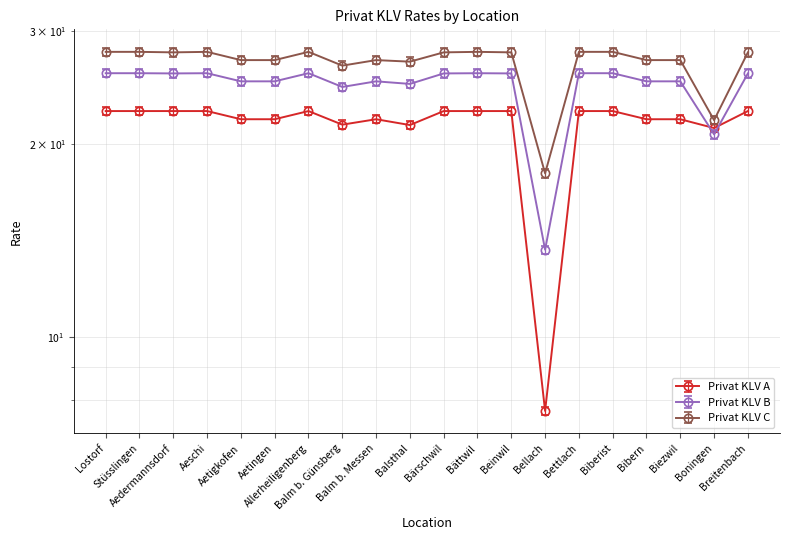

Reading left to right, what are all the values shown in this chart?

Privat KLV A: 22.5	22.5	22.5	22.5	21.9	21.9	22.5	21.4	21.9	21.4	22.5	22.5	22.5	7.7	22.5	22.5	21.9	21.9	21.2	22.5
Privat KLV B: 25.8	25.8	25.8	25.8	25.0	25.0	25.8	24.5	25.0	24.8	25.8	25.8	25.8	13.7	25.8	25.8	25.0	25.0	20.7	25.8
Privat KLV C: 27.8	27.8	27.8	27.8	27.0	27.0	27.8	26.5	27.0	26.9	27.8	27.8	27.8	18.0	27.8	27.8	27.0	27.0	21.8	27.8